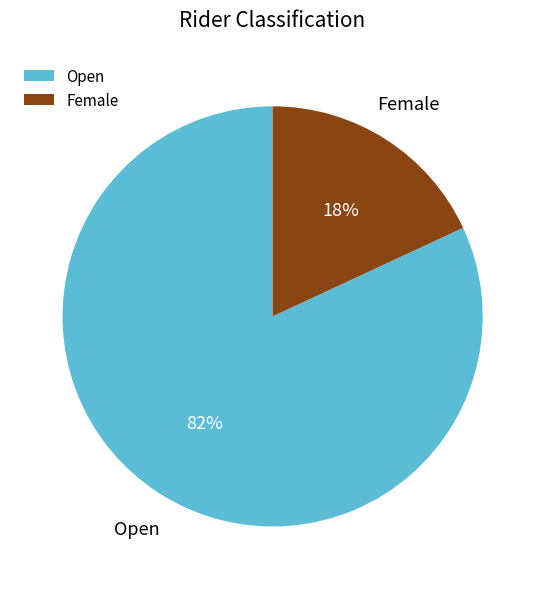

Do Open and Female together represent more than half of the pie?

Yes